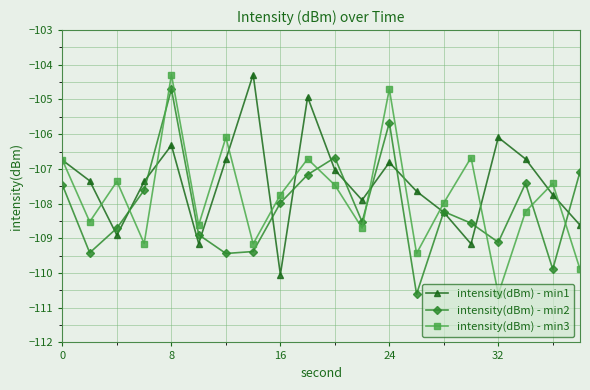

What is the minimum value for intensity(dBm) - min1?

-110.0